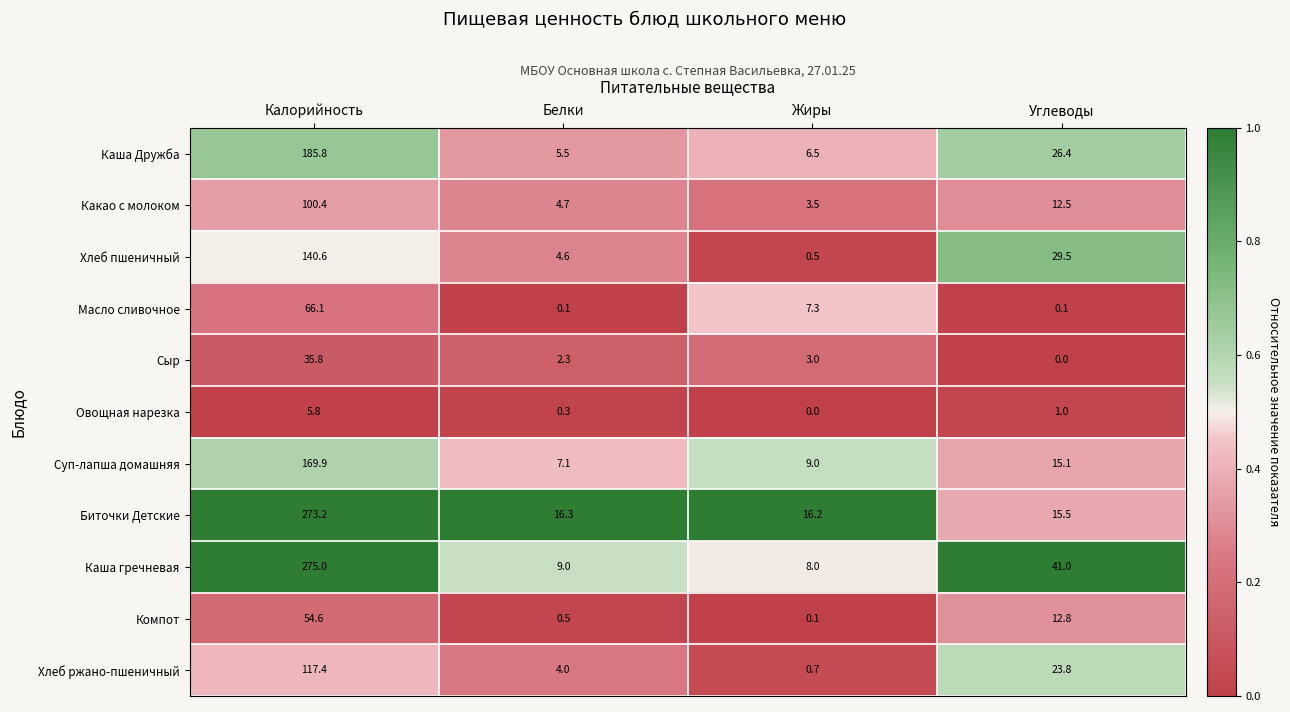

What is the difference between the maximum and minimum values in the Биточки Детские series?

257.7